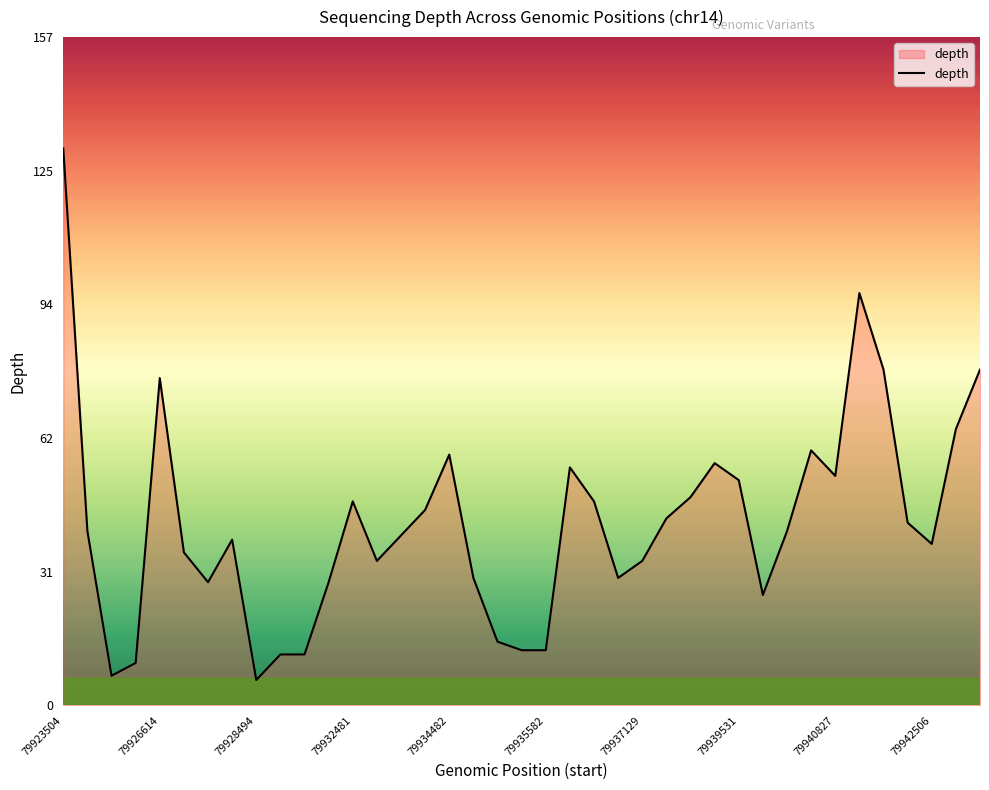

What is the difference between the maximum and minimum values?

125